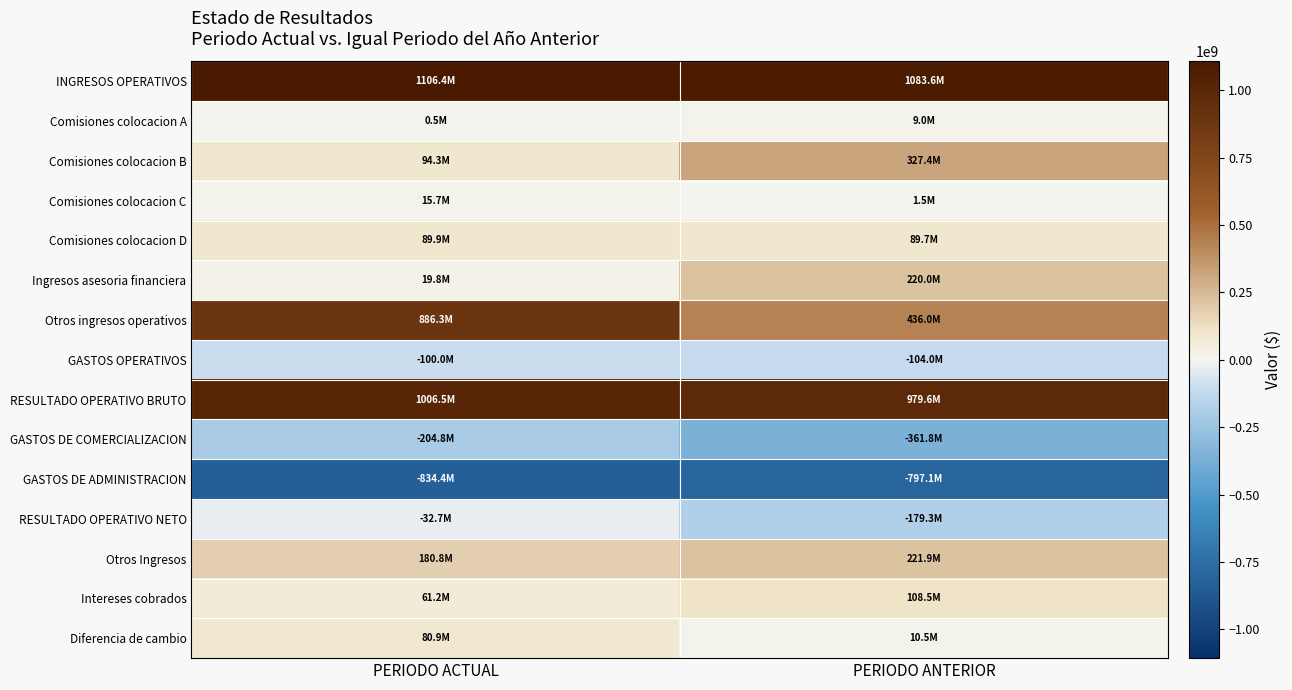

Reading left to right, list all the values displayed in this chart.

INGRESOS OPERATIVOS: PERIODO ACTUAL=1106448556	PERIODO ANTERIOR=1083587163
Comisiones colocacion A: PERIODO ACTUAL=498838	PERIODO ANTERIOR=8958189
Comisiones colocacion B: PERIODO ACTUAL=94266907	PERIODO ANTERIOR=327421623
Comisiones colocacion C: PERIODO ACTUAL=15705263	PERIODO ANTERIOR=1494820
Comisiones colocacion D: PERIODO ACTUAL=89873816	PERIODO ANTERIOR=89731680
Ingresos asesoria financiera: PERIODO ACTUAL=19770129	PERIODO ANTERIOR=220000000
Otros ingresos operativos: PERIODO ACTUAL=886333603	PERIODO ANTERIOR=435980851
GASTOS OPERATIVOS: PERIODO ACTUAL=-99987884	PERIODO ANTERIOR=-103961453
RESULTADO OPERATIVO BRUTO: PERIODO ACTUAL=1006460672	PERIODO ANTERIOR=979625710
GASTOS DE COMERCIALIZACION: PERIODO ACTUAL=-204818095	PERIODO ANTERIOR=-361772420
GASTOS DE ADMINISTRACION: PERIODO ACTUAL=-834353126	PERIODO ANTERIOR=-797133530
RESULTADO OPERATIVO NETO: PERIODO ACTUAL=-32710549	PERIODO ANTERIOR=-179280240
Otros Ingresos: PERIODO ACTUAL=180821201	PERIODO ANTERIOR=221875595
Intereses cobrados: PERIODO ACTUAL=61161515	PERIODO ANTERIOR=108488019
Diferencia de cambio: PERIODO ACTUAL=80926485	PERIODO ANTERIOR=10464325